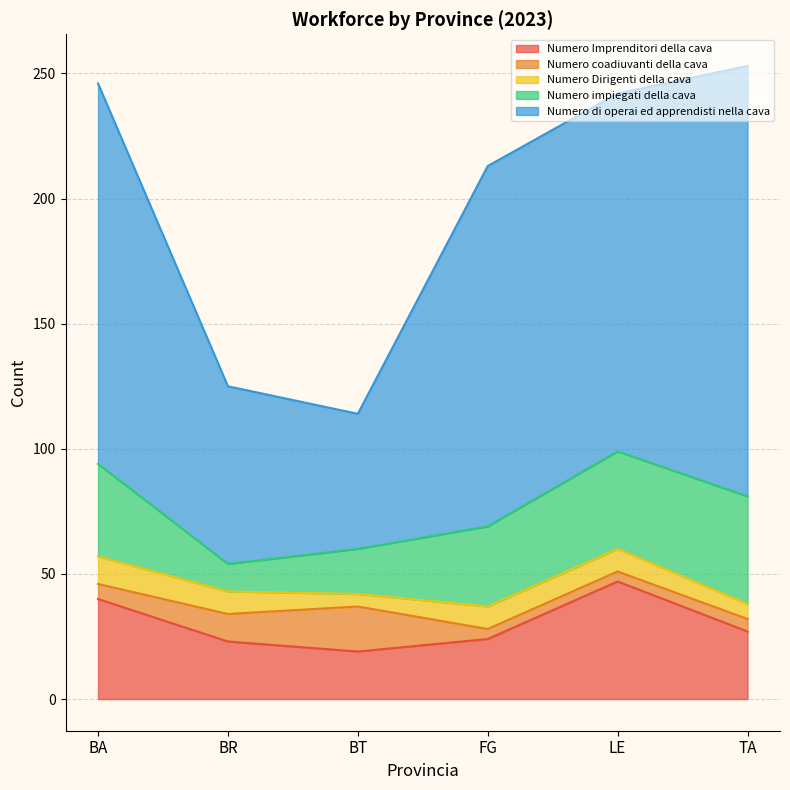

How many series are shown in this chart?

5